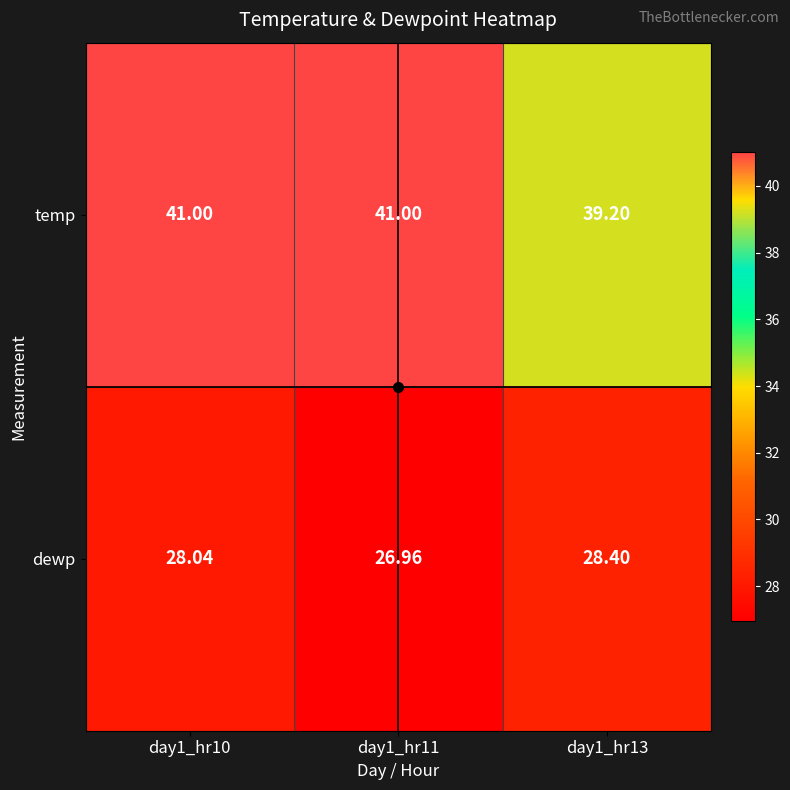

What is the spread (max minus min) of values at day1_hr11?

14.0